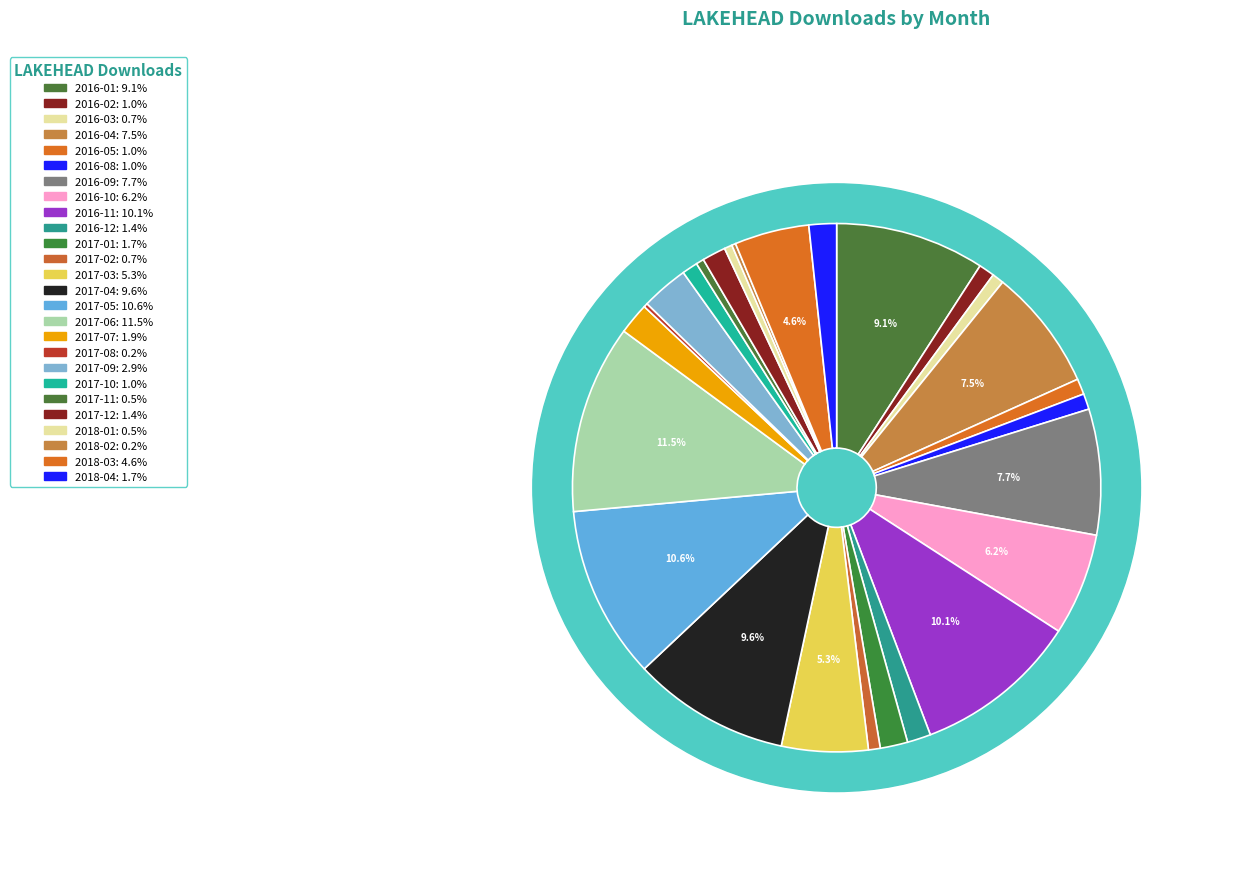

Between 2017-03 and 2016-11, which is larger?

2016-11